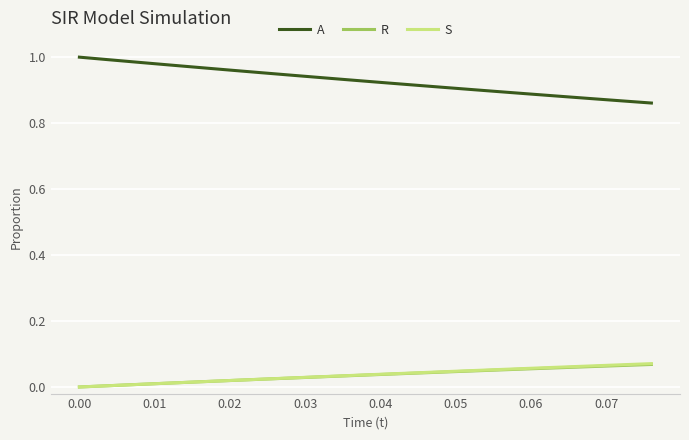

True or false: A and S cross at least once.

False